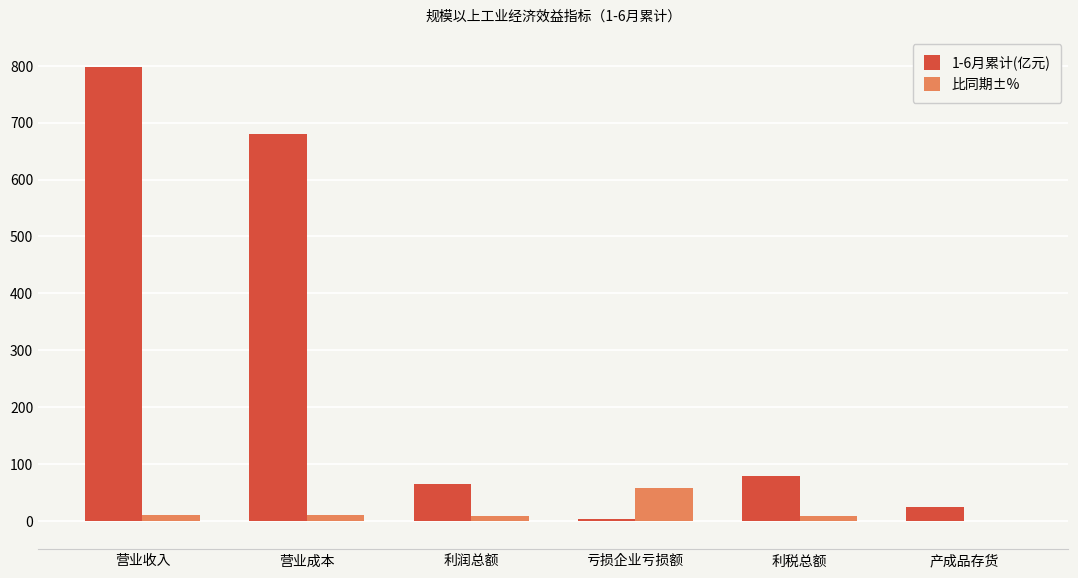

What is the sum of all 1-6月累计(亿元) values?

1647.0